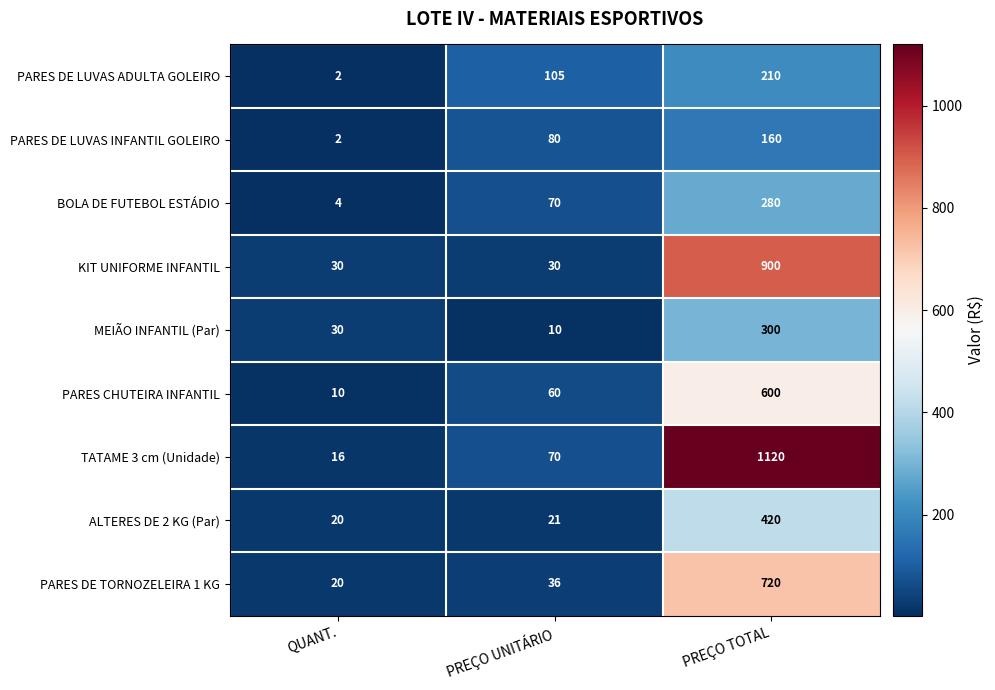

What is the spread (max minus min) of values at QUANT.?

28